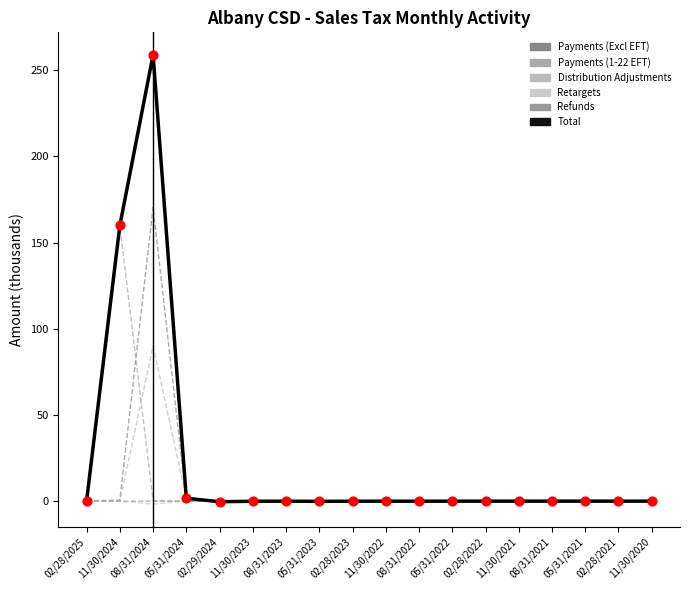

How many lines are shown in the chart?

6